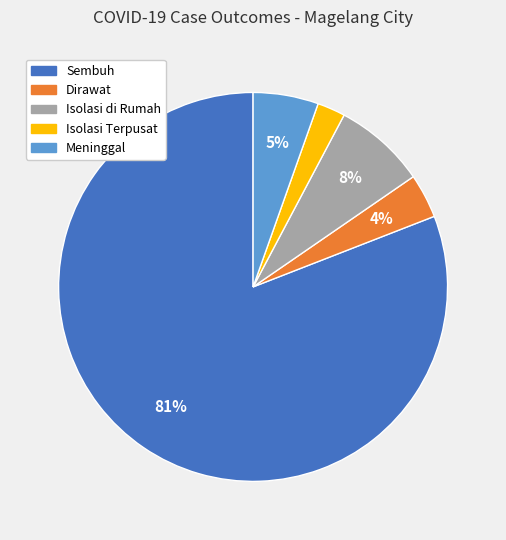

To the nearest percent, what is the average slice percentage?

20%